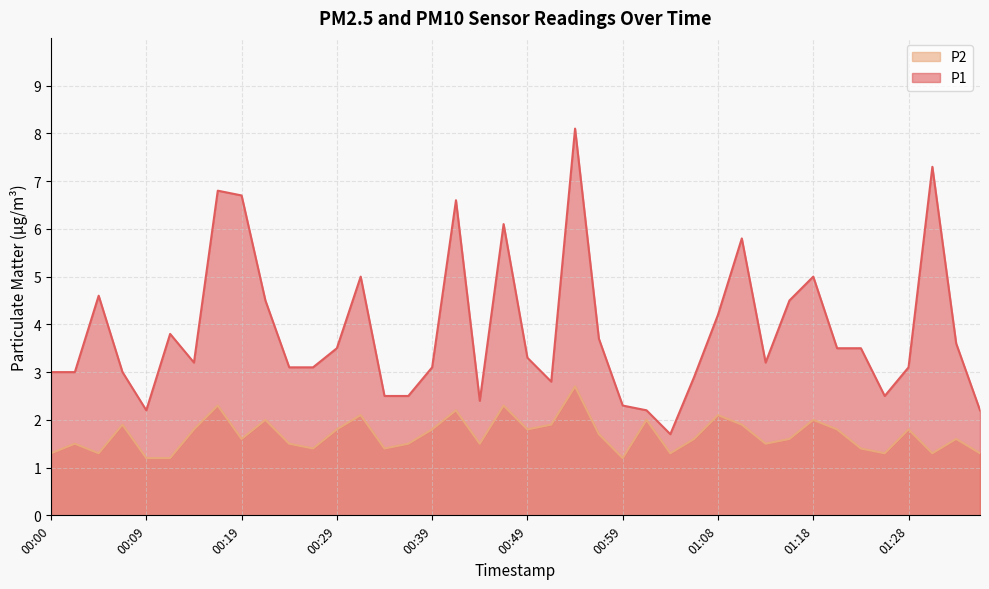

How many data points does each series have?

40